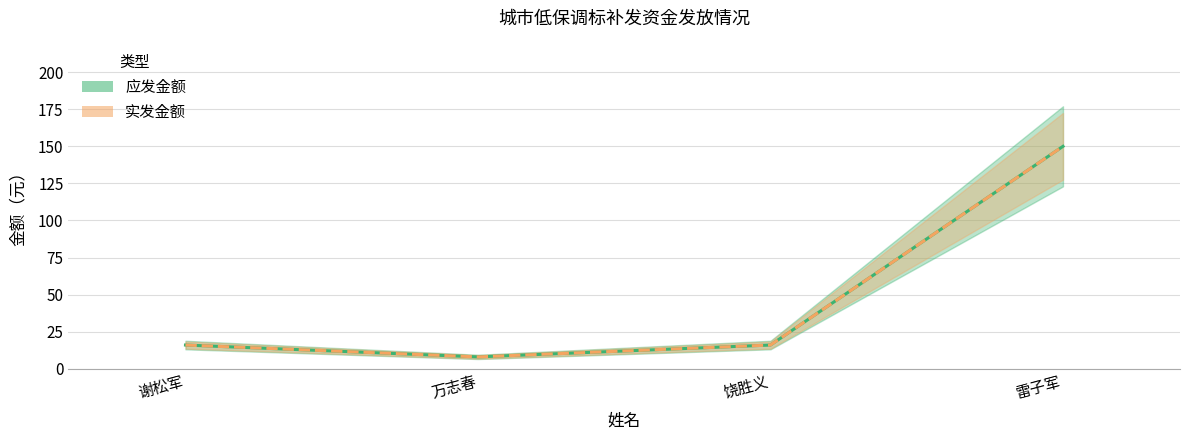

The value of 实发金额 at 雷子军 is 56. True or false?

False